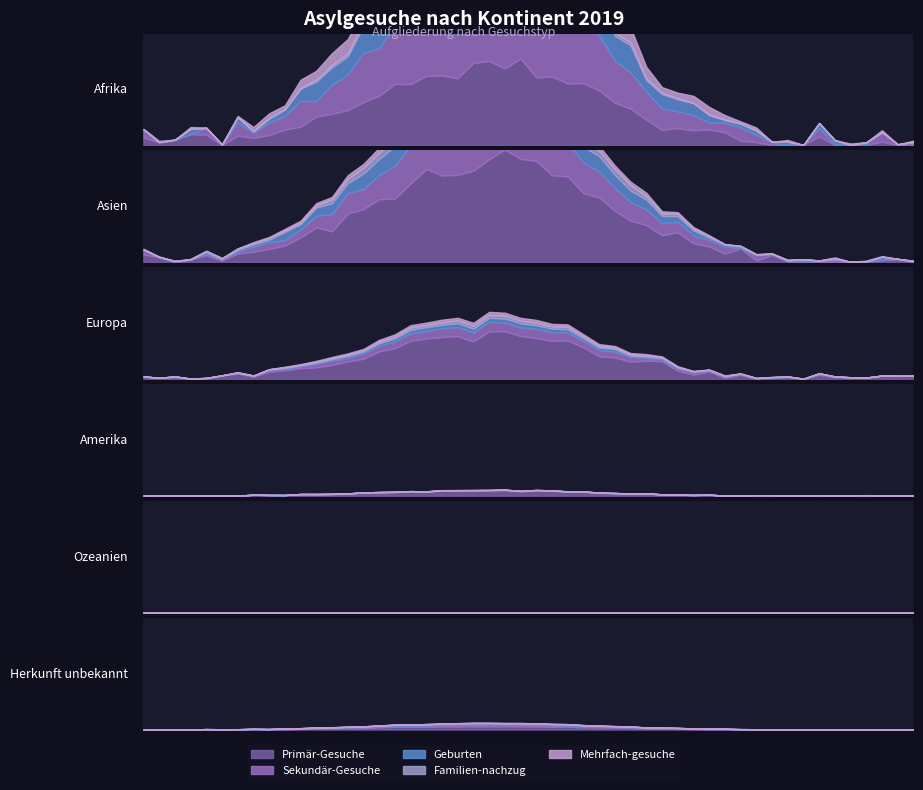

What is the difference between the highest and lowest values at 0?

2308